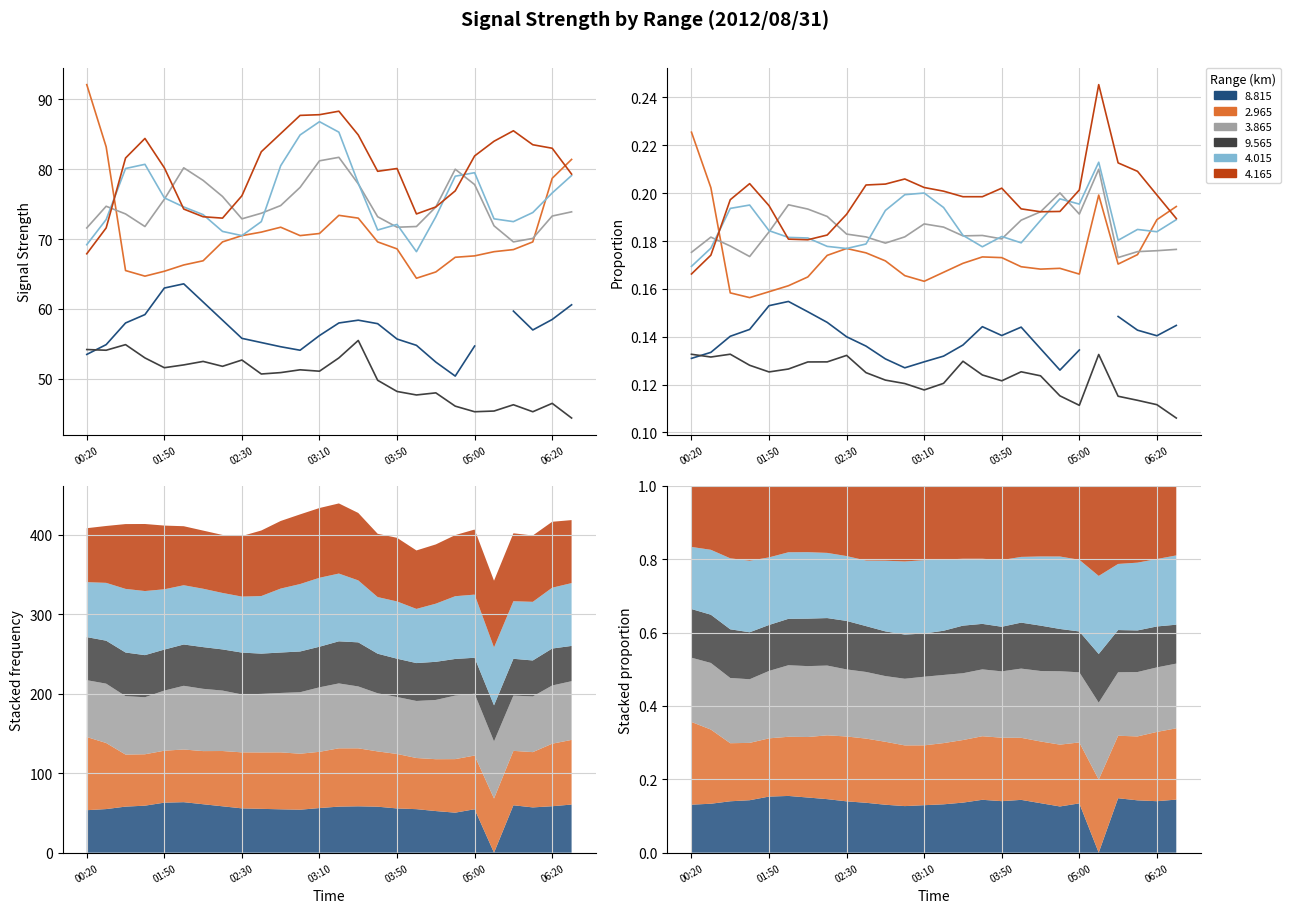

At which label does 4.015 reach its peak?

03:10